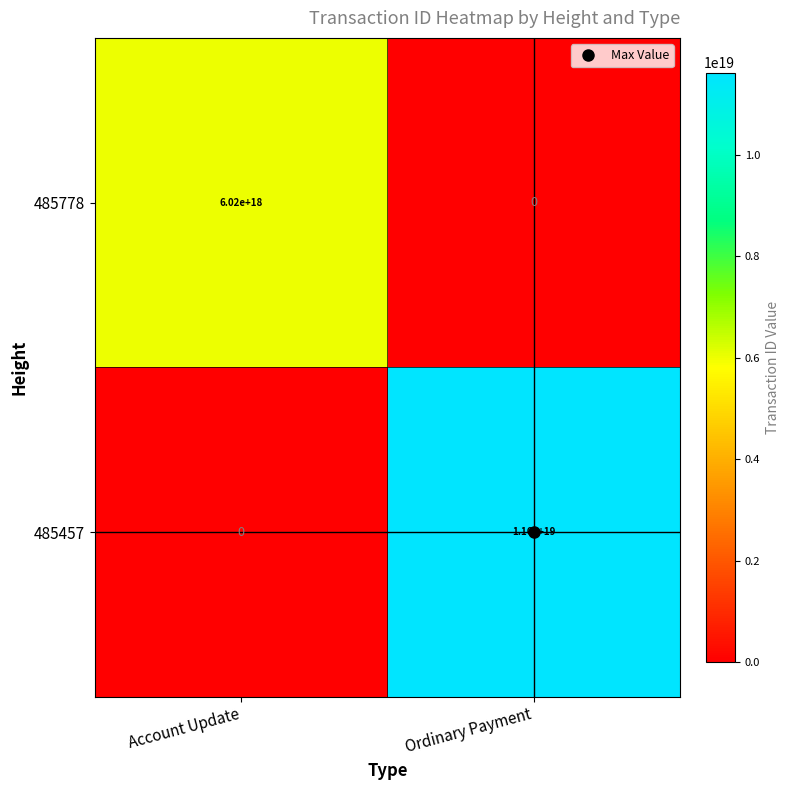

At Ordinary Payment, list the series in order from largest to smallest.

485457, 485778